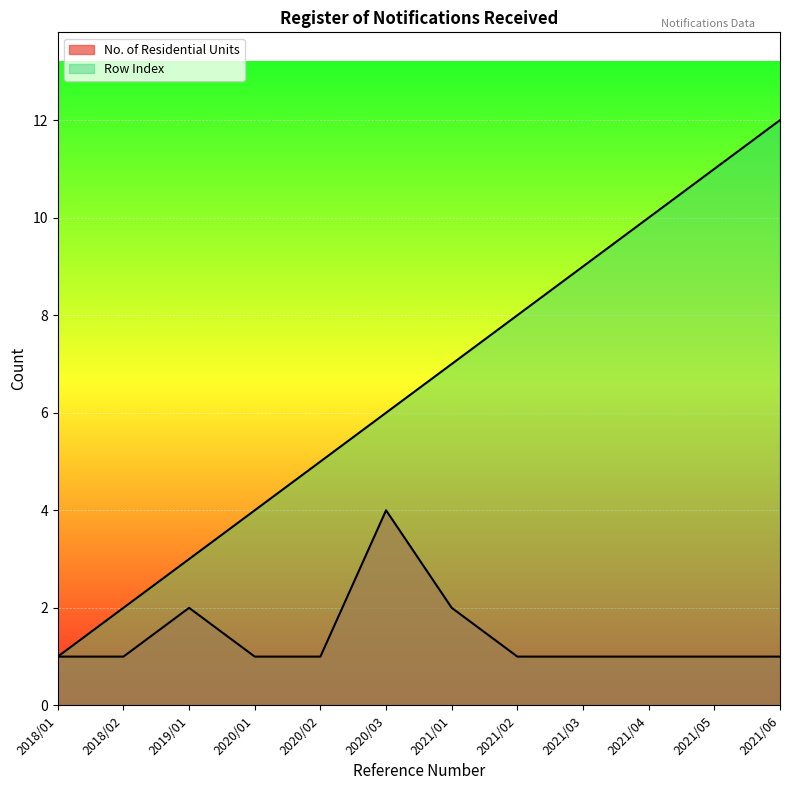

True or false: Row Index and No. of Residential Units intersect in this chart.

False